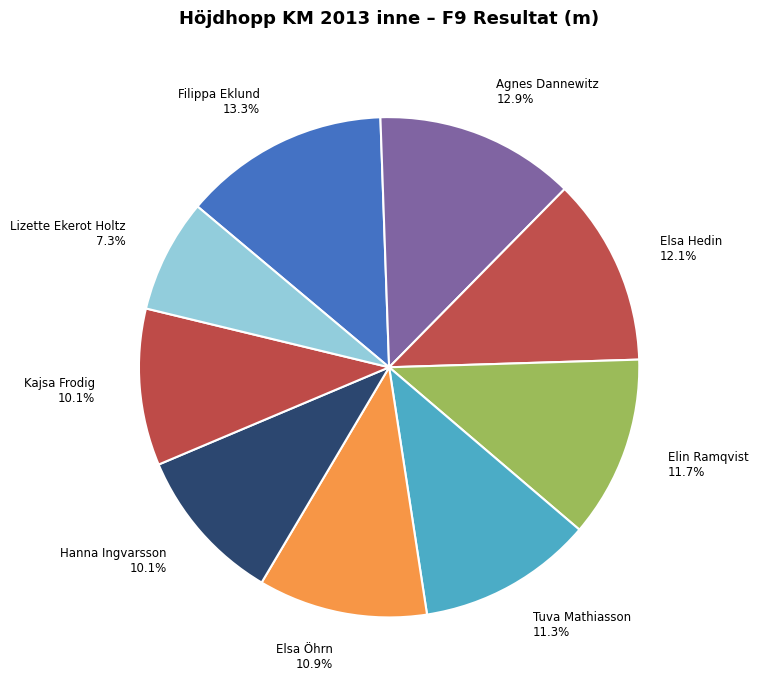

What percentage is the Hanna Ingvarsson slice, to the nearest percent?

10%